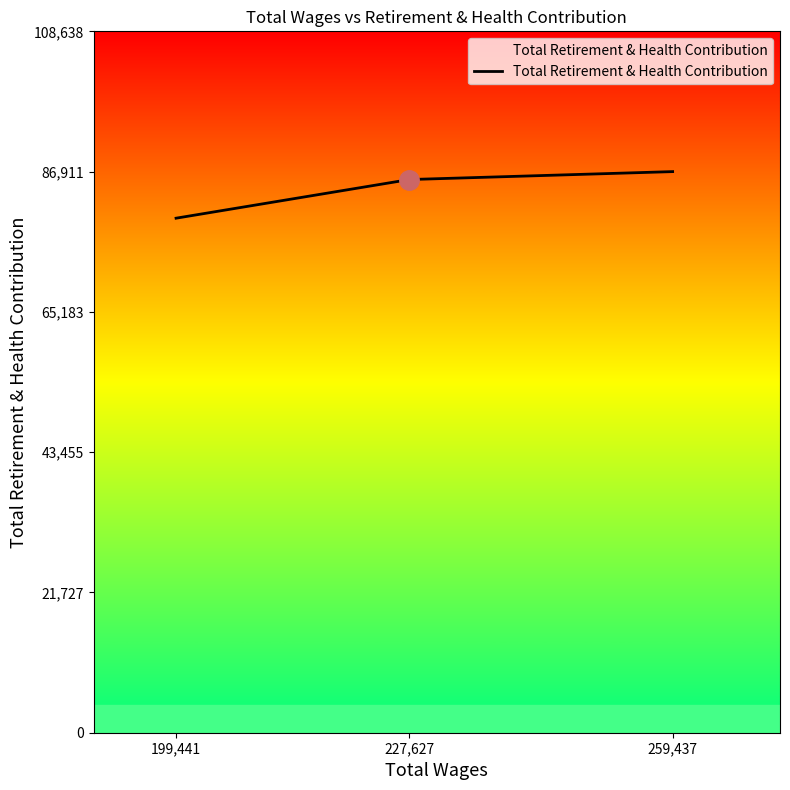

What is the difference between the maximum and minimum values?

7215